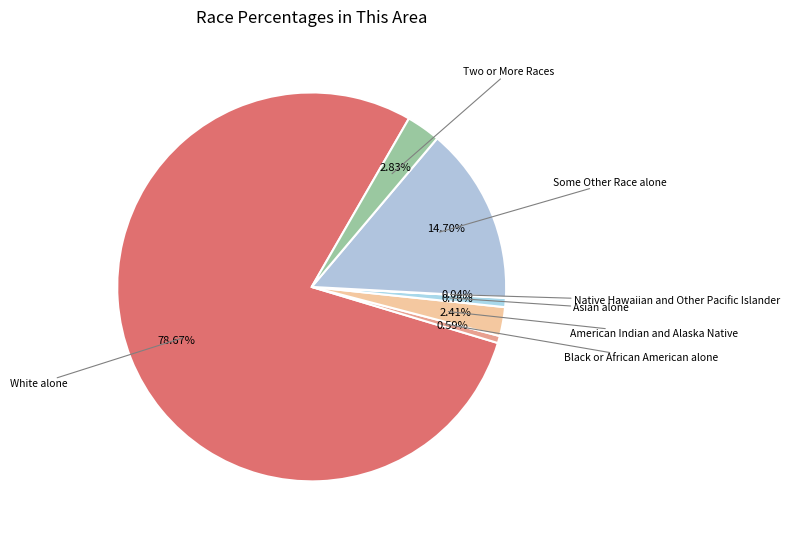

Count the number of slices in the pie.

7